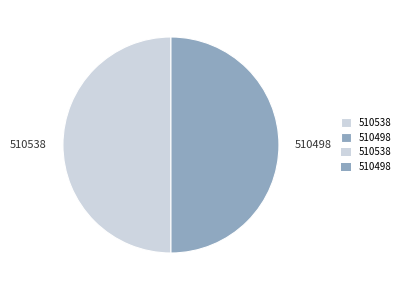

Do 510538 and 510498 together represent more than half of the pie?

Yes